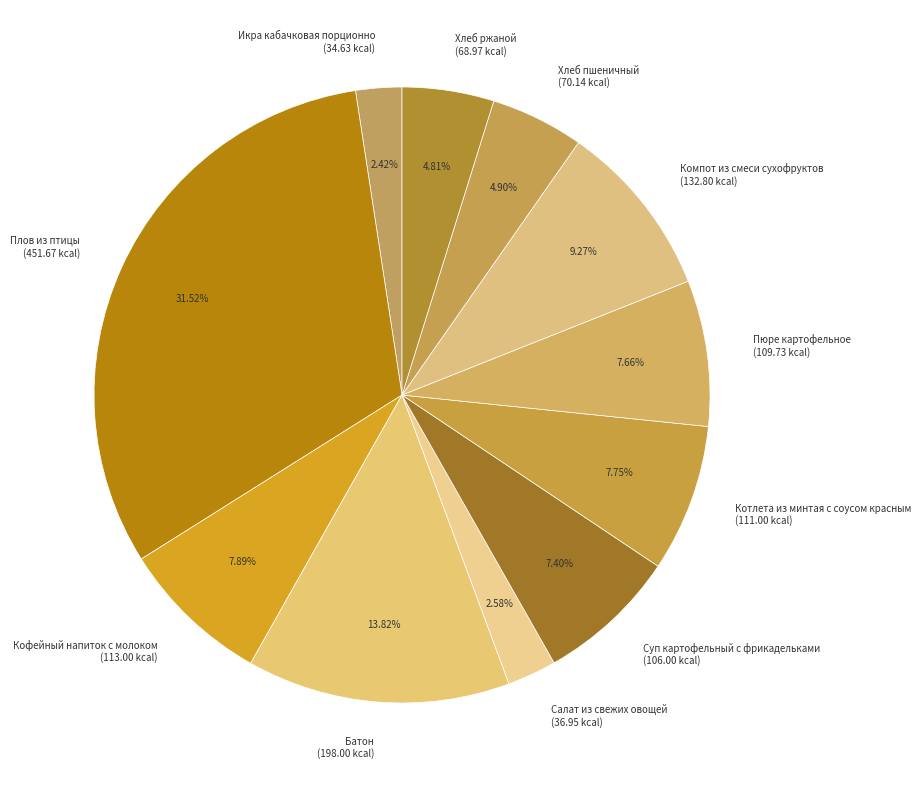

To the nearest percent, what is the difference between the largest and smallest slice percentages?

29%